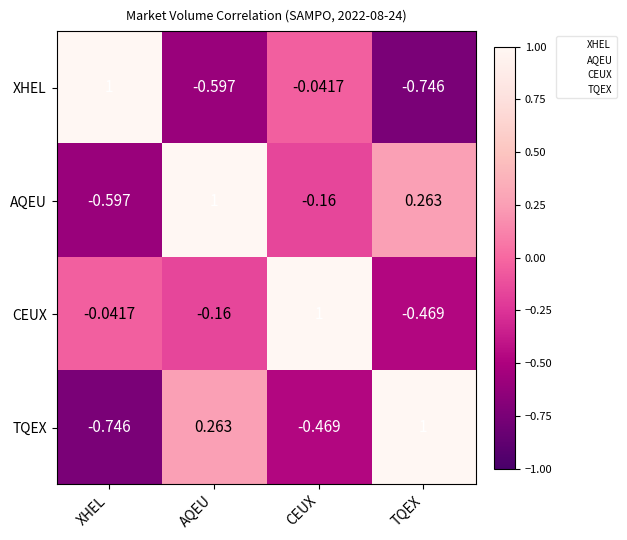

At how many categories does at least one series exceed 0?

4